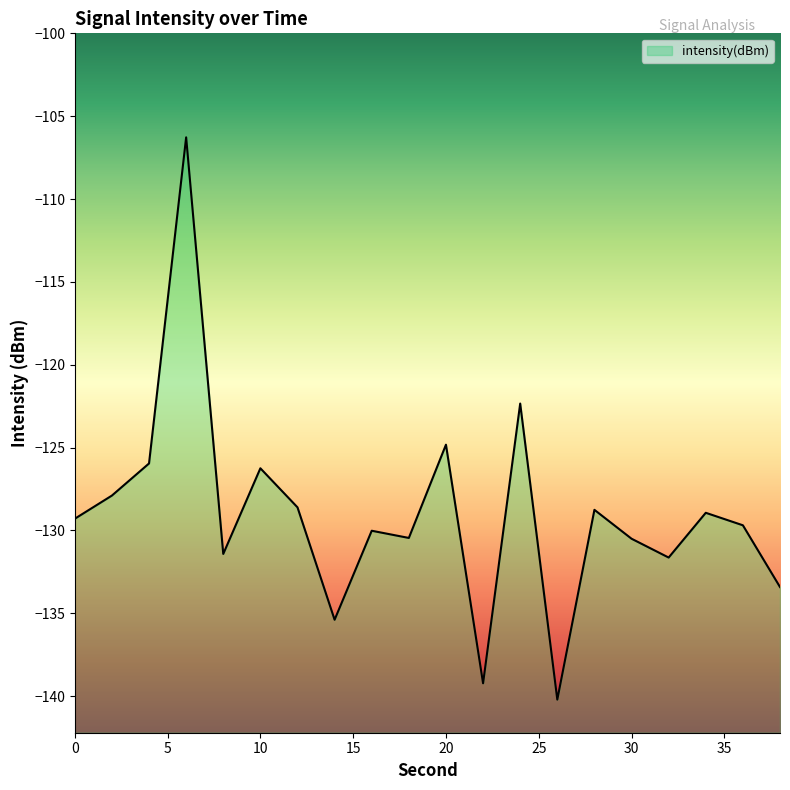

Which category has the lowest value across all series?

26